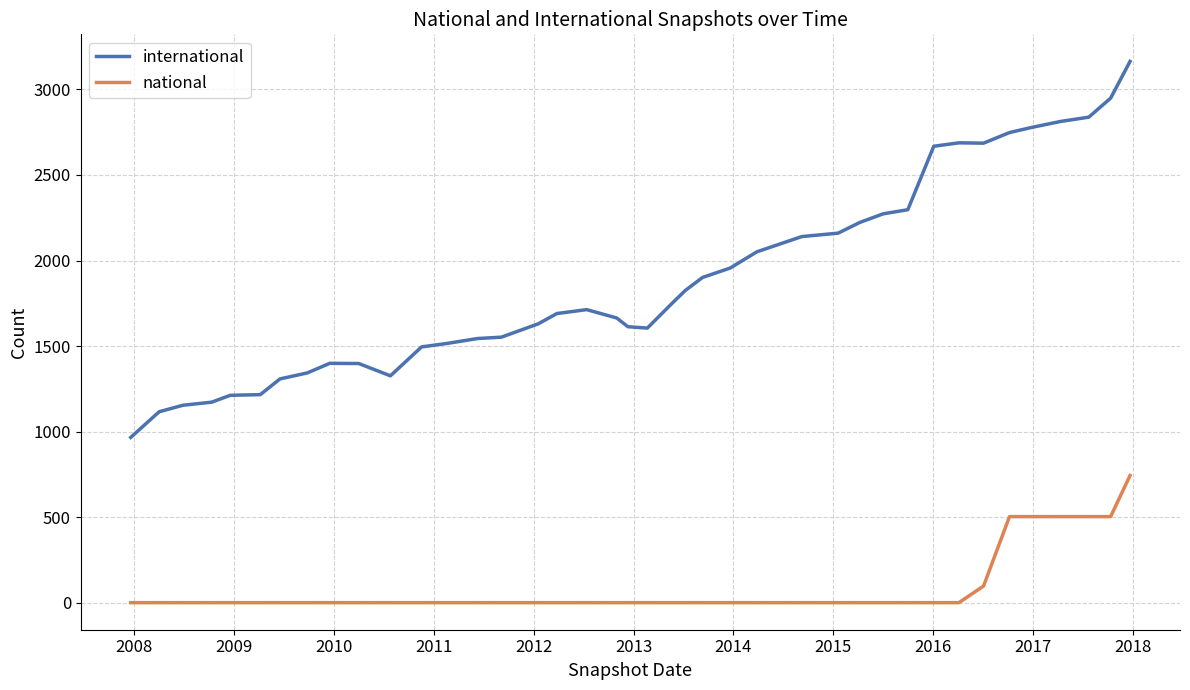

List the series in order of their overall mean, highest first.

international, national